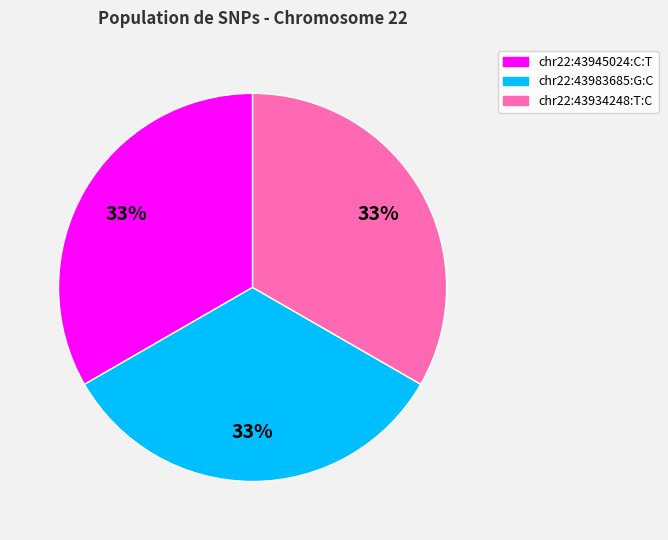

Is chr22:43945024:C:T the majority of the pie?

No